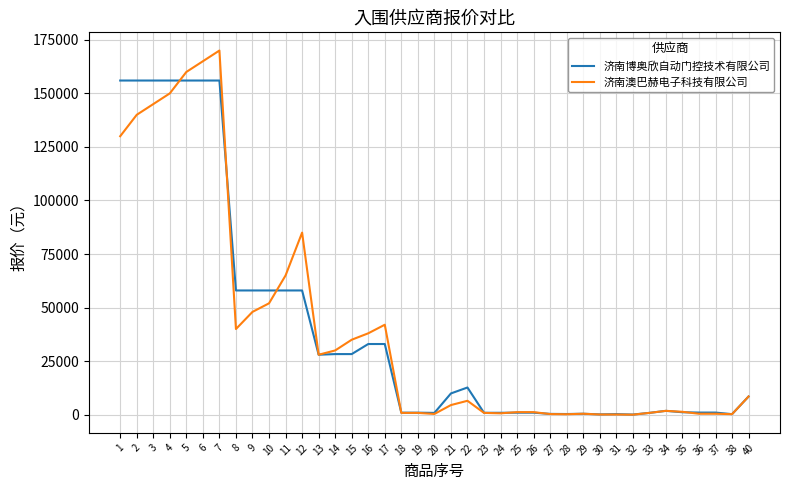

The 济南澳巴赫电子科技有限公司 series shows 145000 at 3. True or false?

True